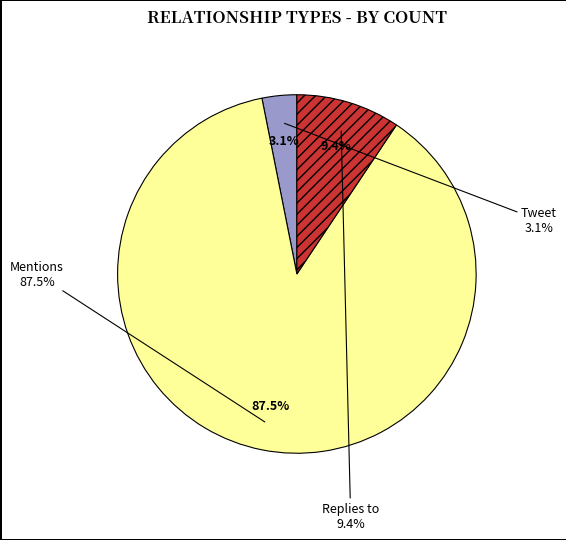

Which slice is the largest?

Mentions